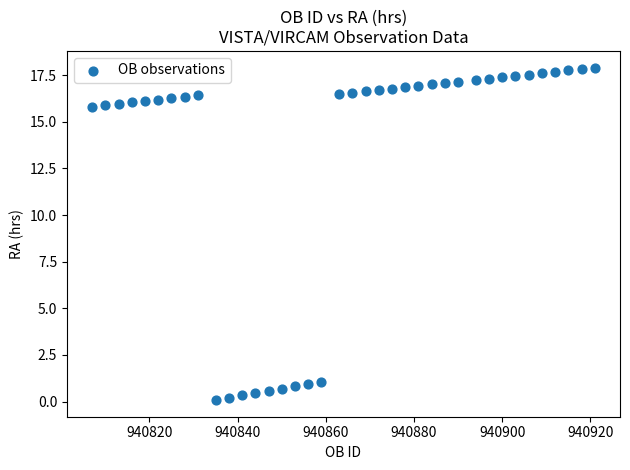

What is the range of X values (max minus min)?

114.0